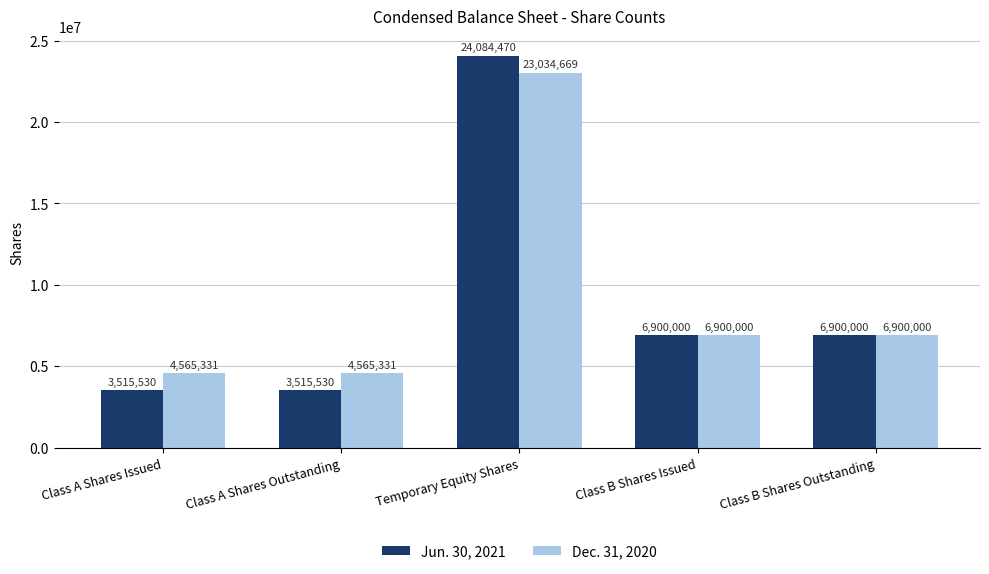

How many Dec. 31, 2020 values are between 4565331 and 6900000?

4